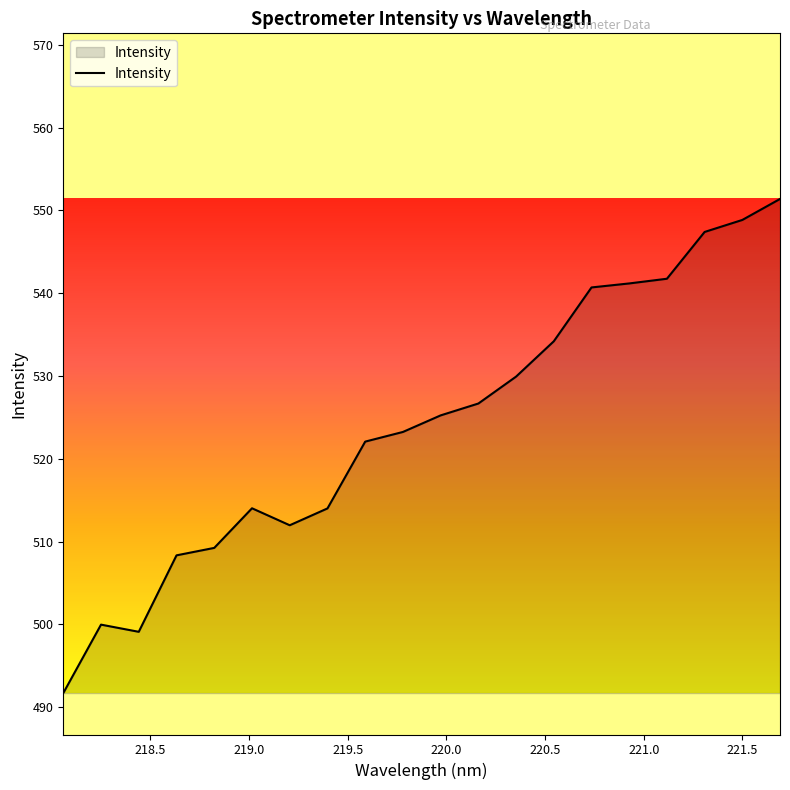

What is the maximum value shown in the chart?

551.4